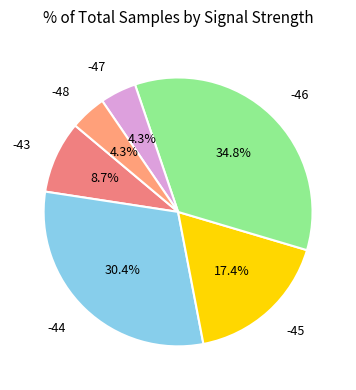

Between -43 and -48, which is larger?

-43